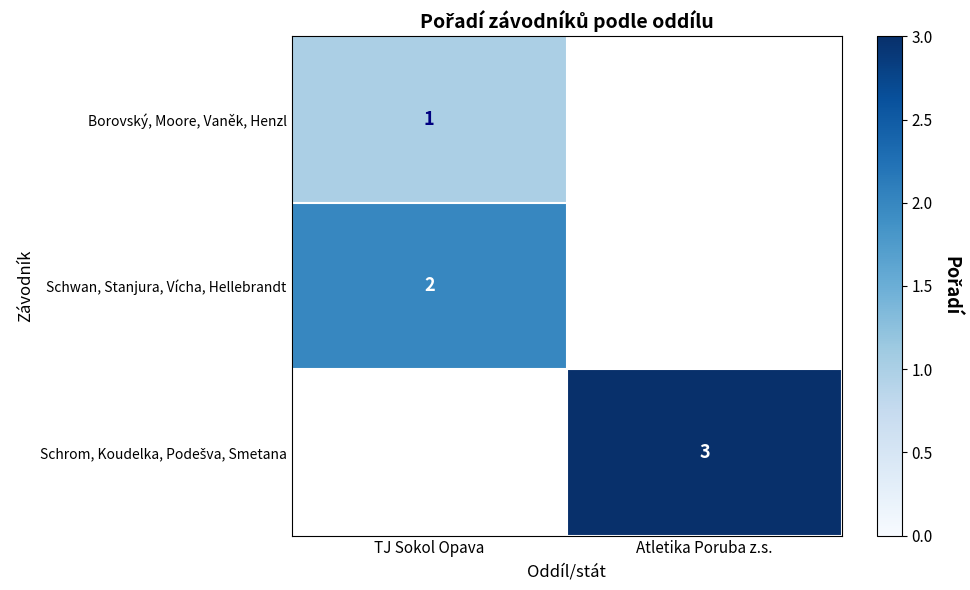

How many series are shown in this chart?

3